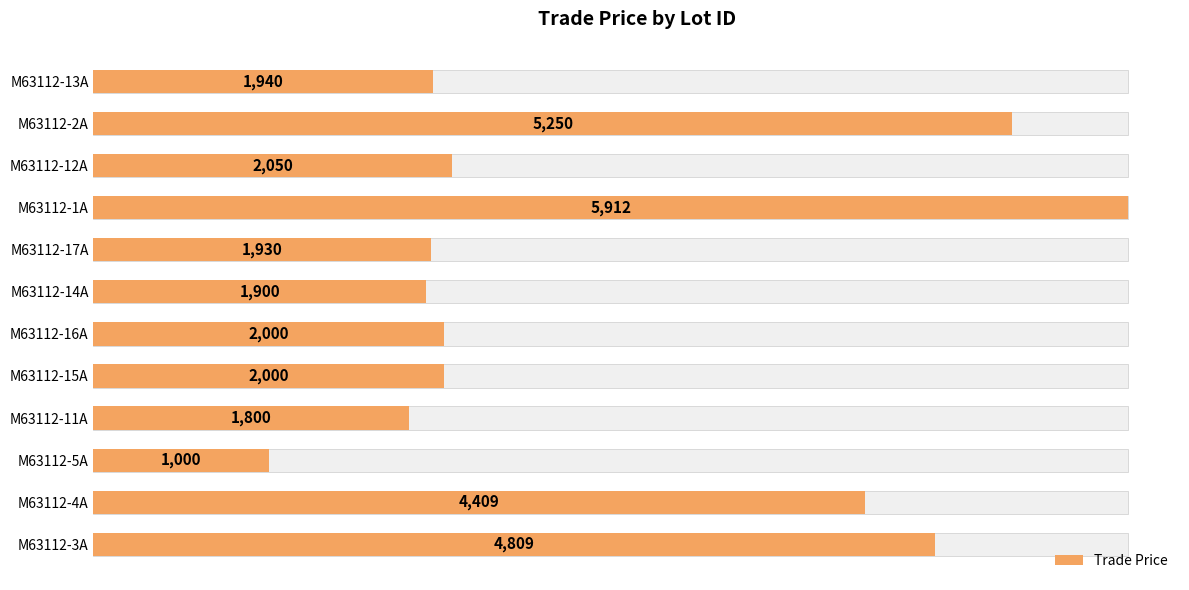

How many categories are shown in the chart?

12